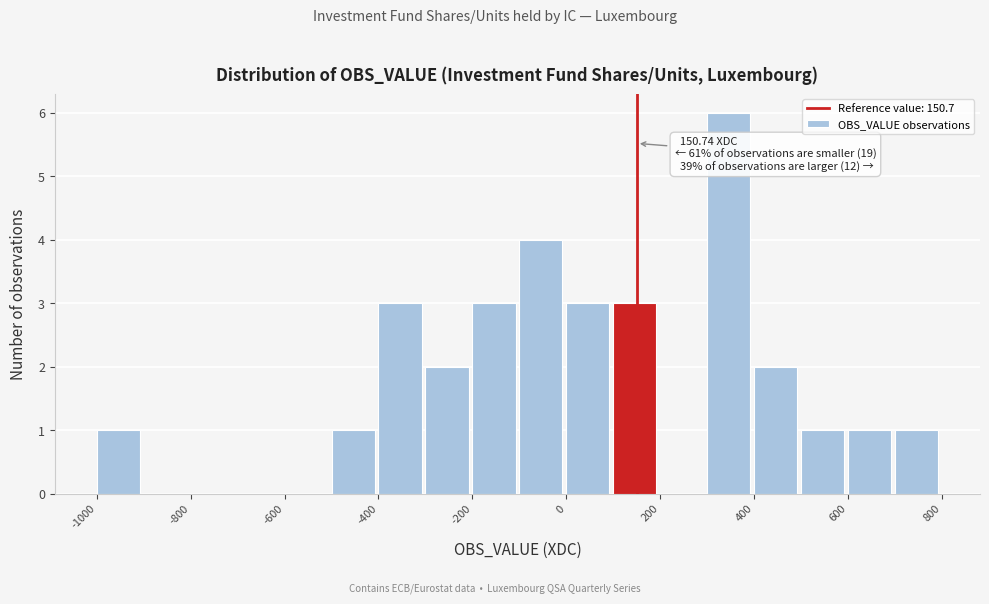

Over which range of the x-axis is the bar tallest?

300 to 400